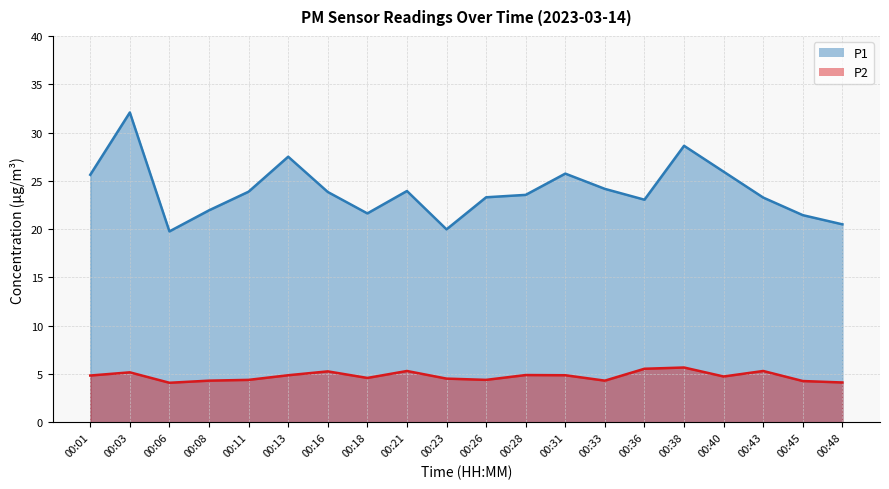

Does the chart display data point markers on the line(s)?

No